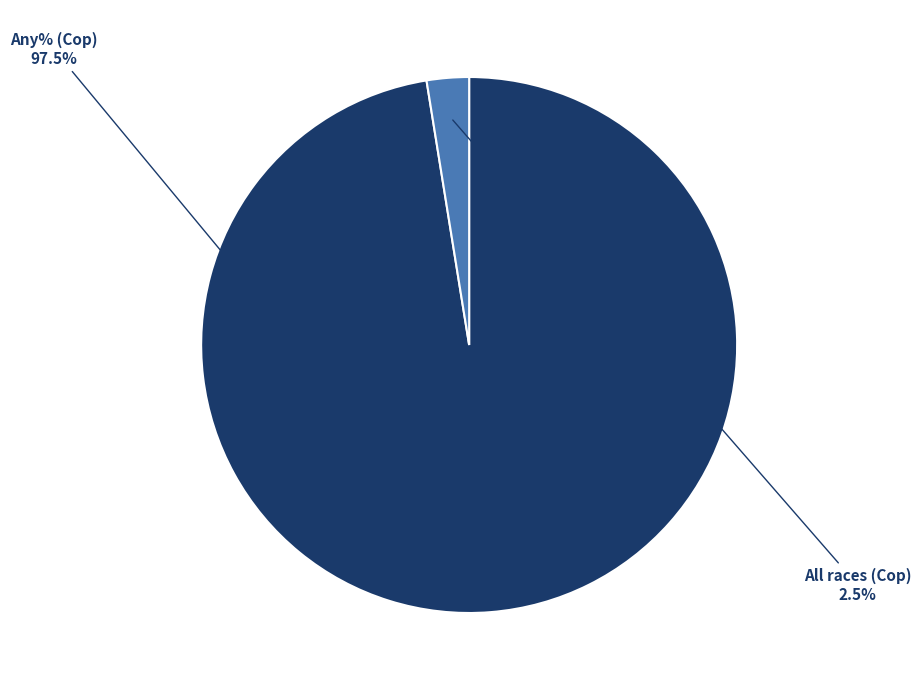

To the nearest percent, what is the difference between the largest and smallest slice percentages?

95%